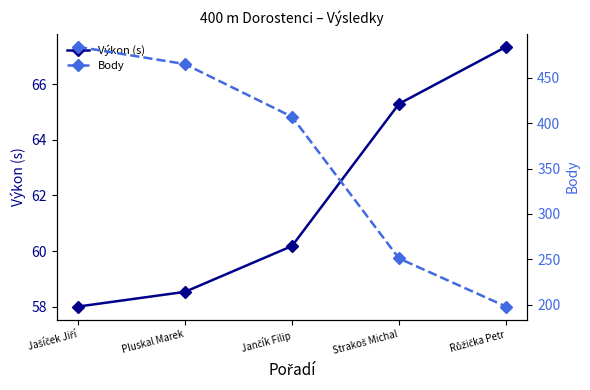

True or false: Výkon (s) and Body intersect in this chart.

False